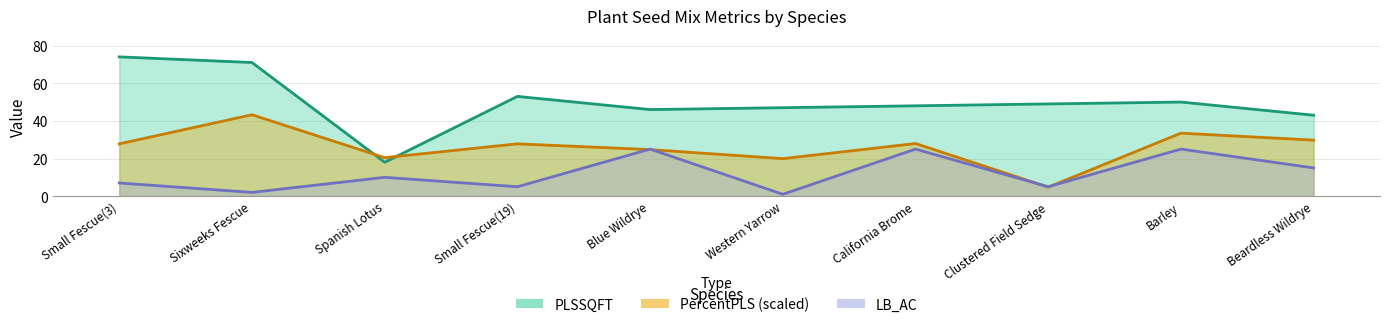

At which category is the sum across all series the highest?

Sixweeks Fescue